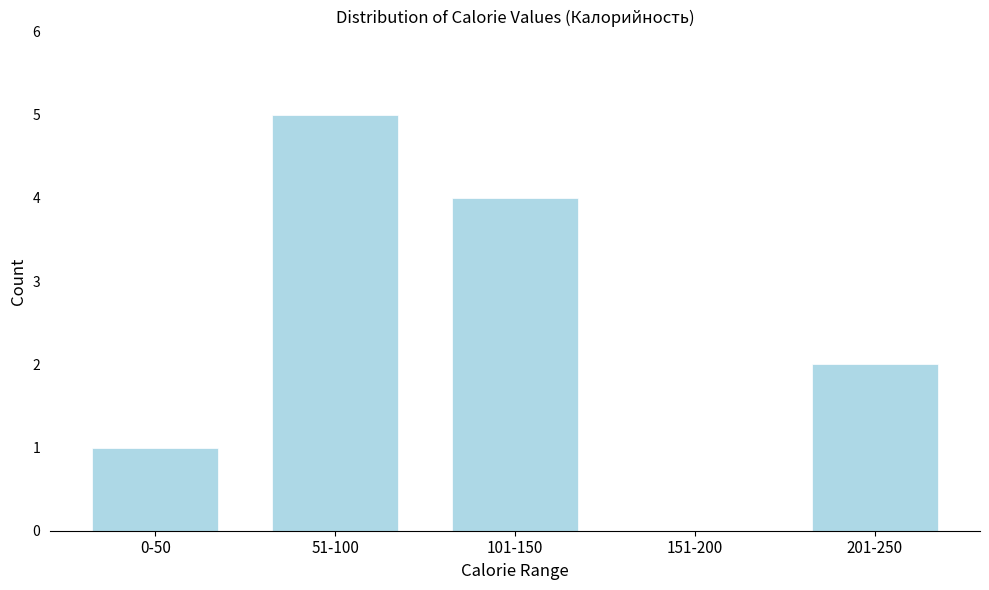

Reading right to left, what are all the values shown in this chart?

201-250=2	151-200=0	101-150=4	51-100=5	0-50=1